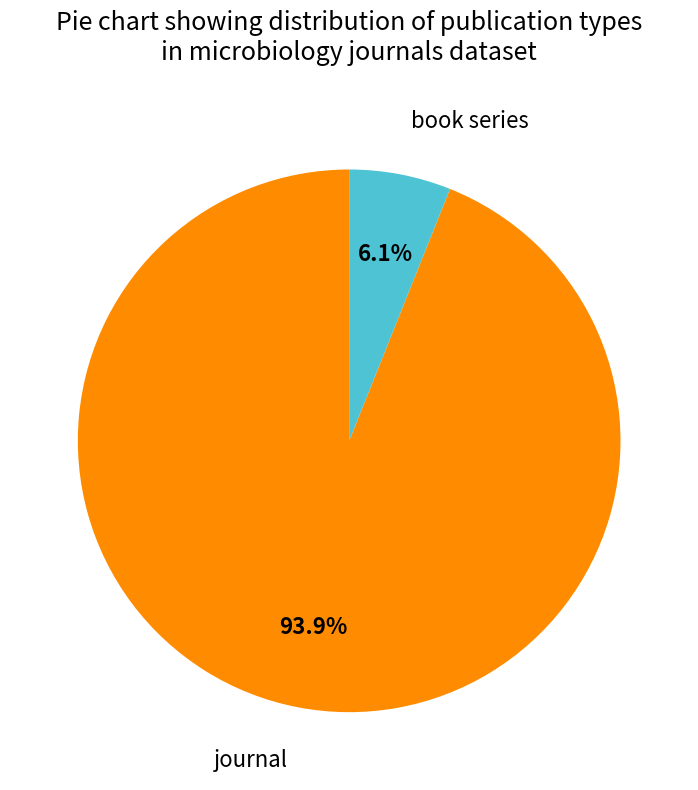

To the nearest percent, what is the average slice percentage?

50%